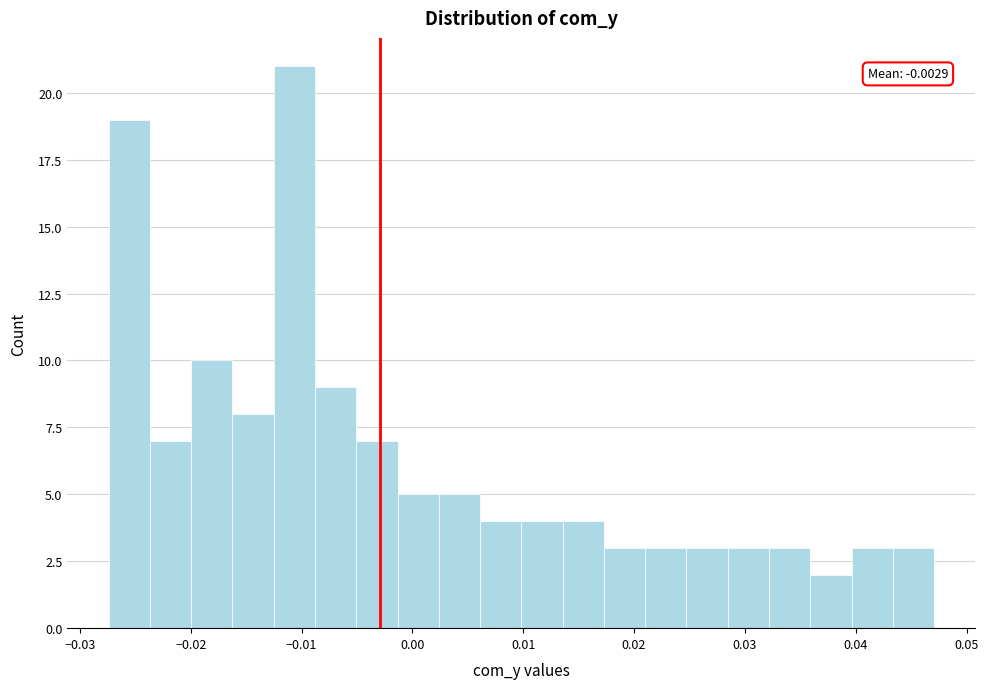

Around what value on the x-axis is the tallest bar? Give the approximate position of its centre, as read against the axis.

-0.011